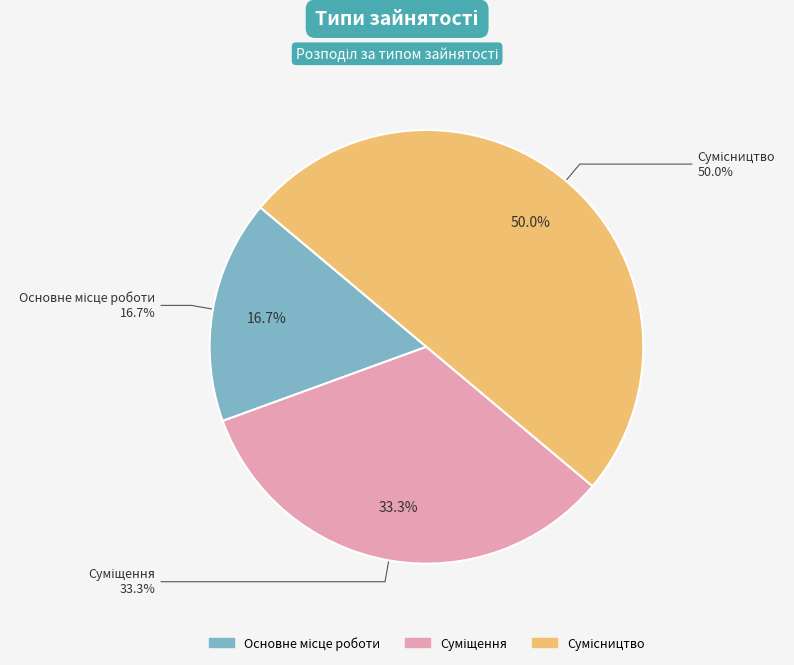

Which has a higher value, Сумісництво or Суміщення?

Сумісництво